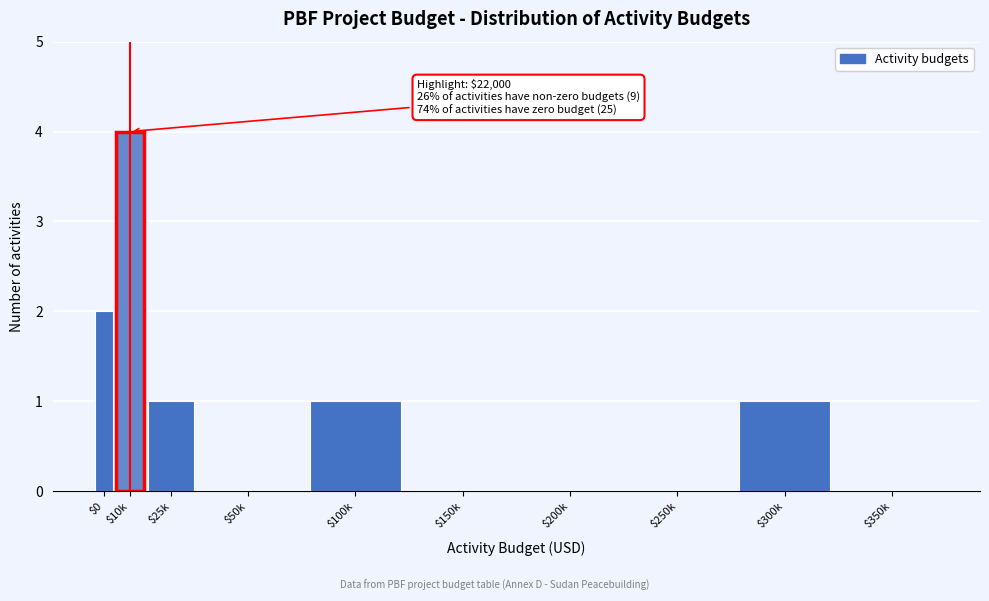

True or false: the data shows 2 at $200k.

False